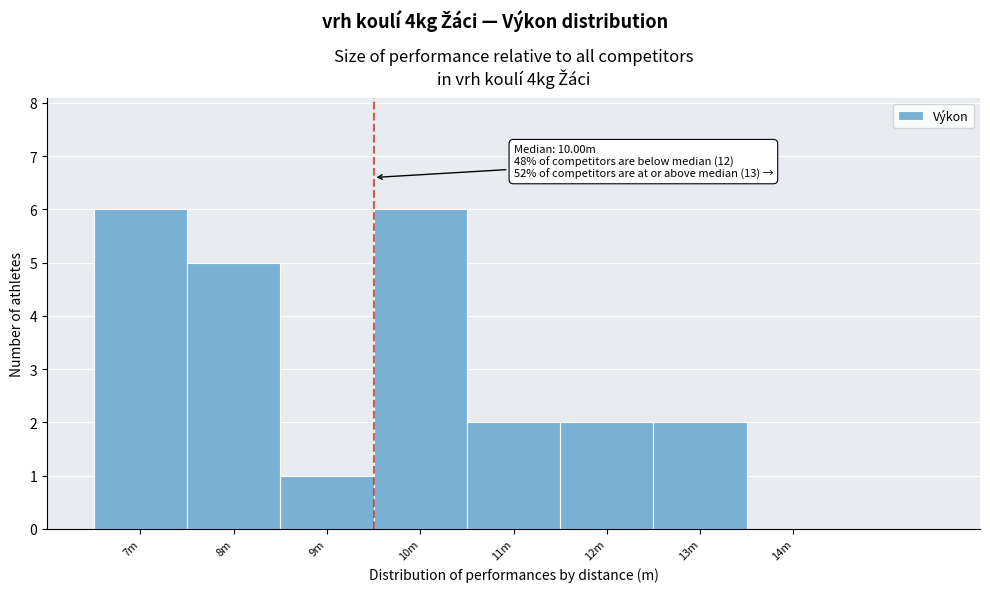

Reading right to left, transcribe all the data shown in this chart.

14m=0	13m=2	12m=2	11m=2	10m=6	9m=1	8m=5	7m=6